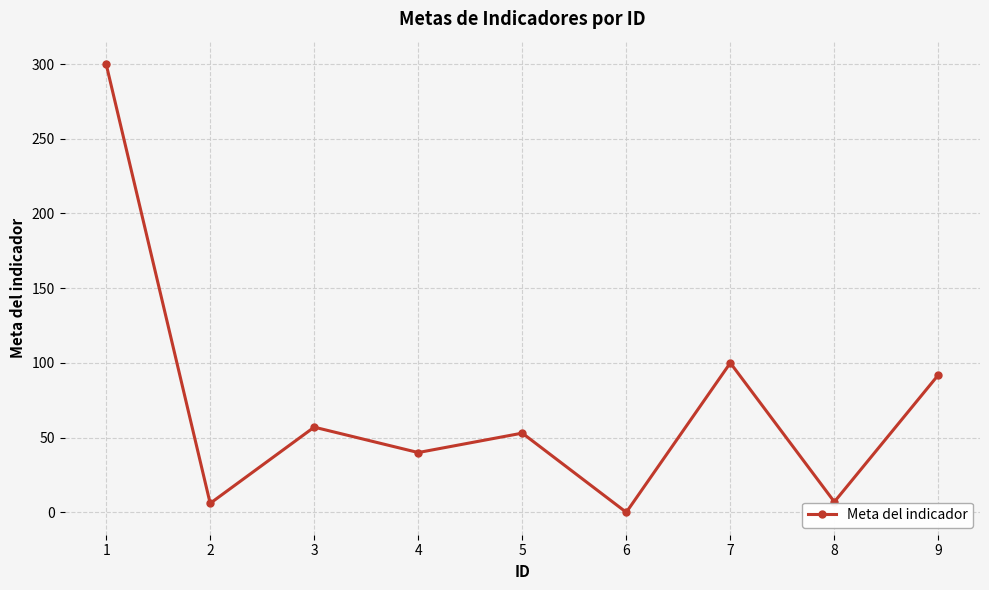

What is the difference between the values at 9 and 6?

92